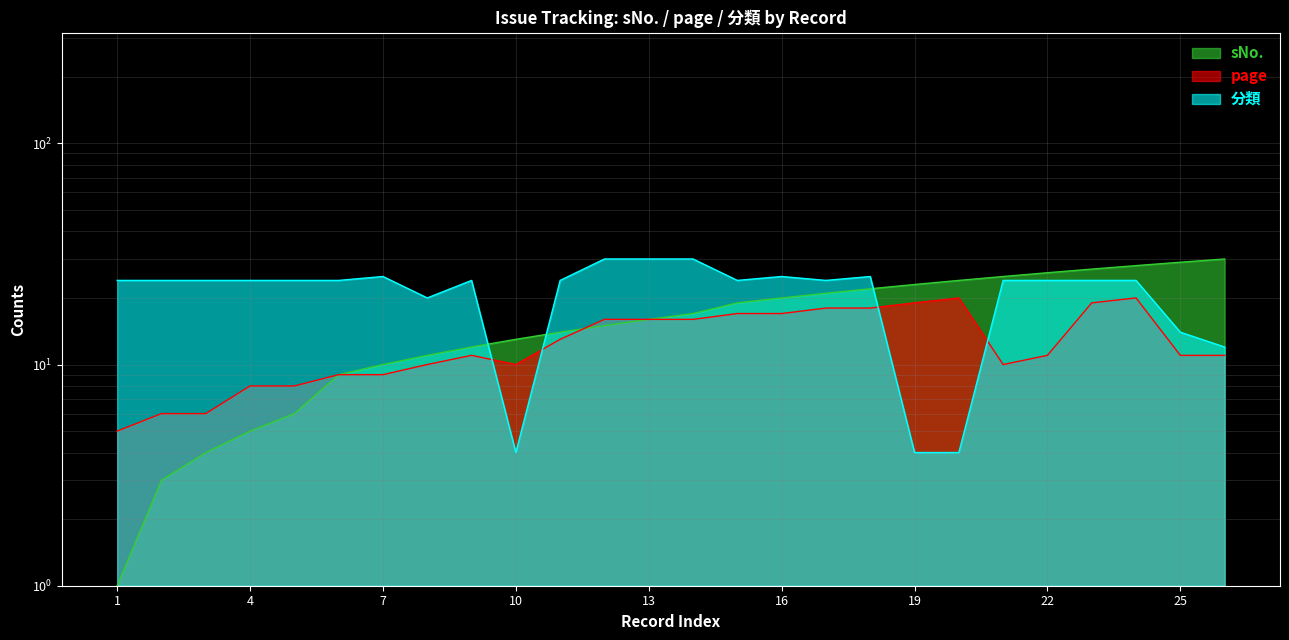

List the series in order of their overall mean, lowest first.

page, sNo., 分類